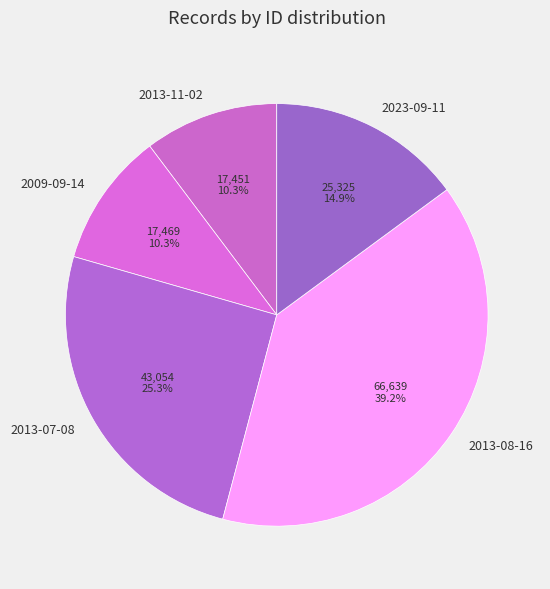

What is the largest slice in the pie chart?

2013-08-16